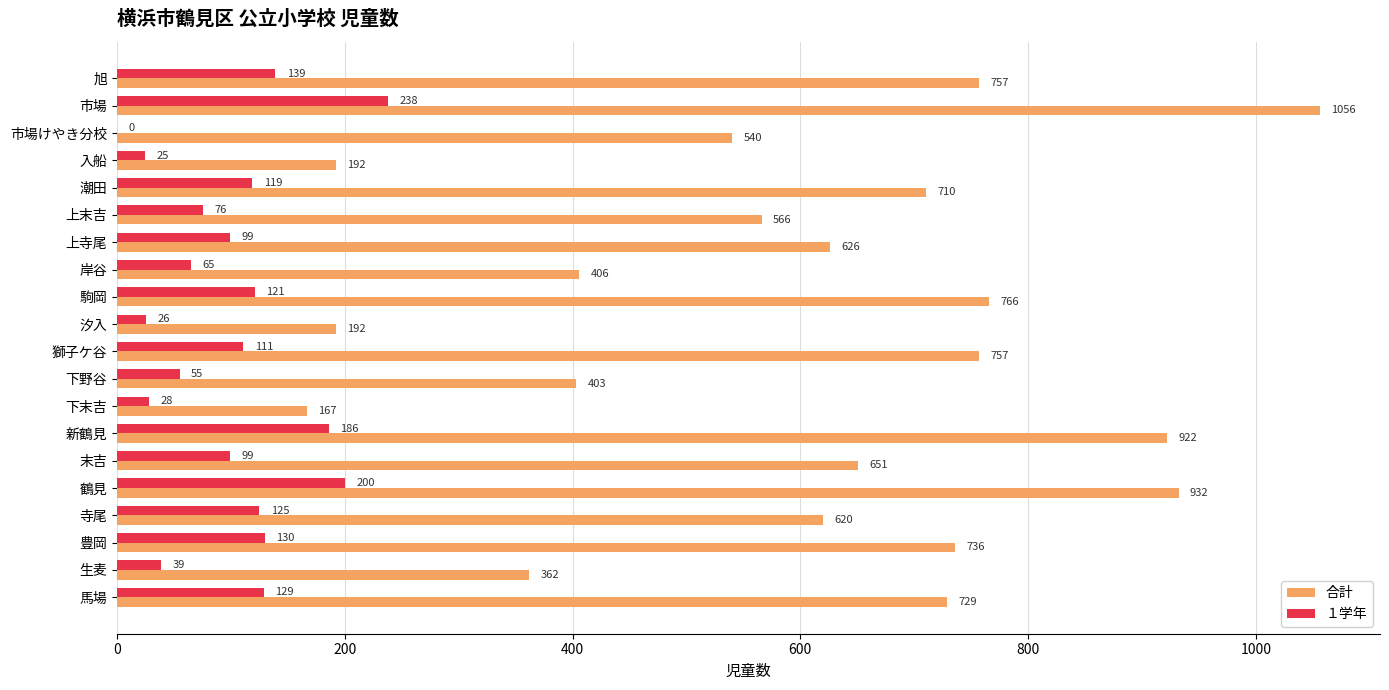

Which series has the largest total across all categories?

合計